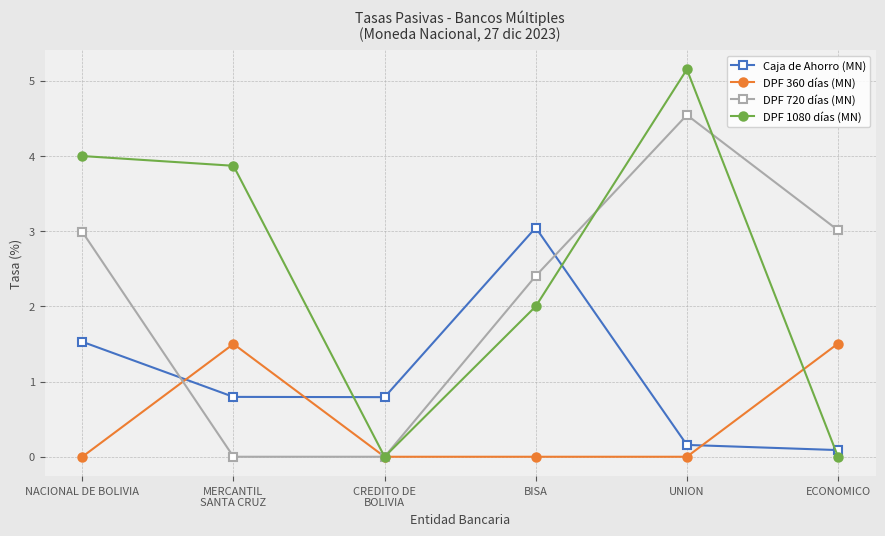

What is the spread (max minus min) of values at UNION?

5.2